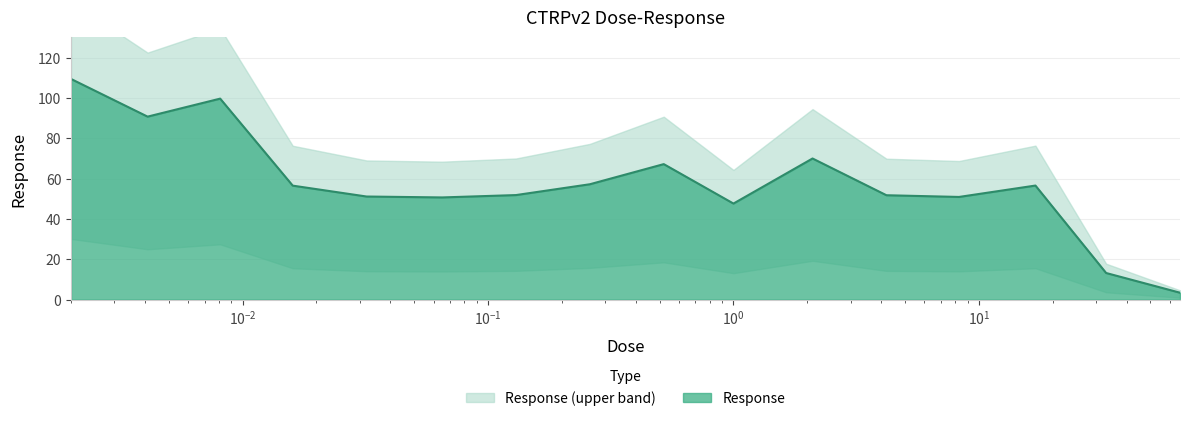

What is the difference between the second highest and second lowest values?

86.5